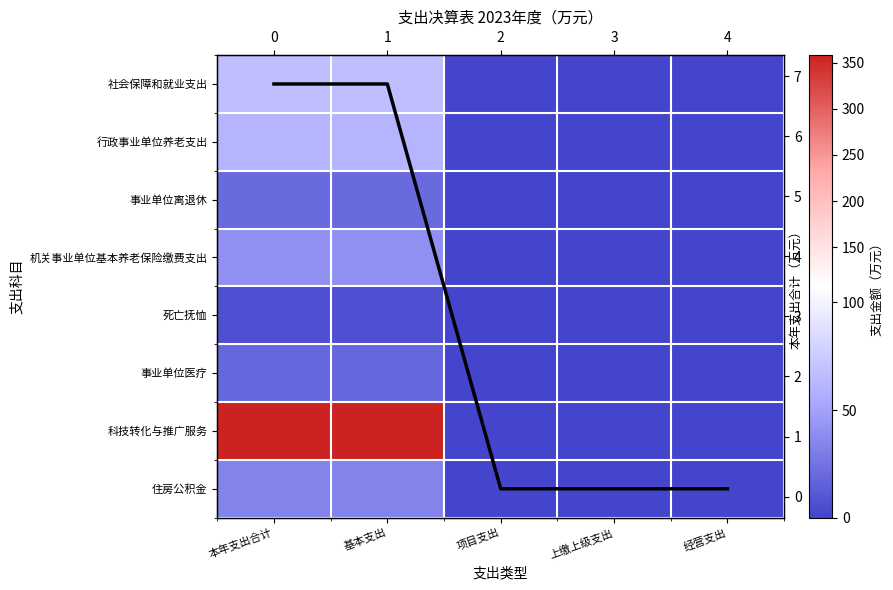

Count the number of data series in this chart.

9